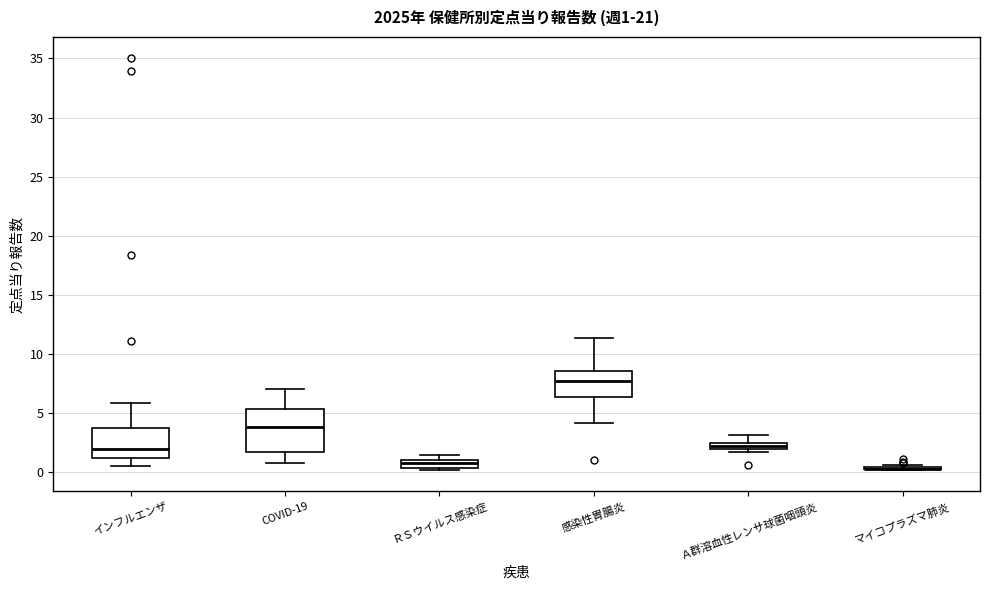

Comparing the boxes themselves (not the whiskers), which one is the tallest?

COVID-19